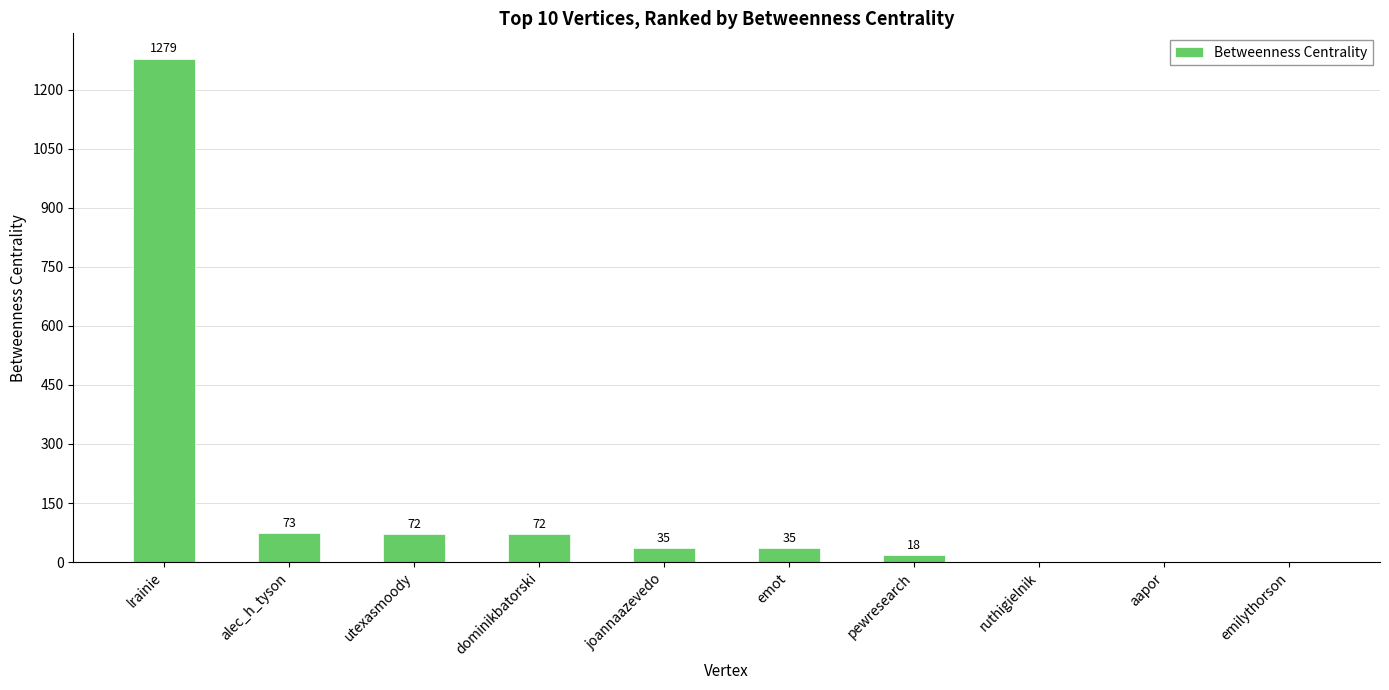

True or false: the data shows 1279 at lrainie.

True